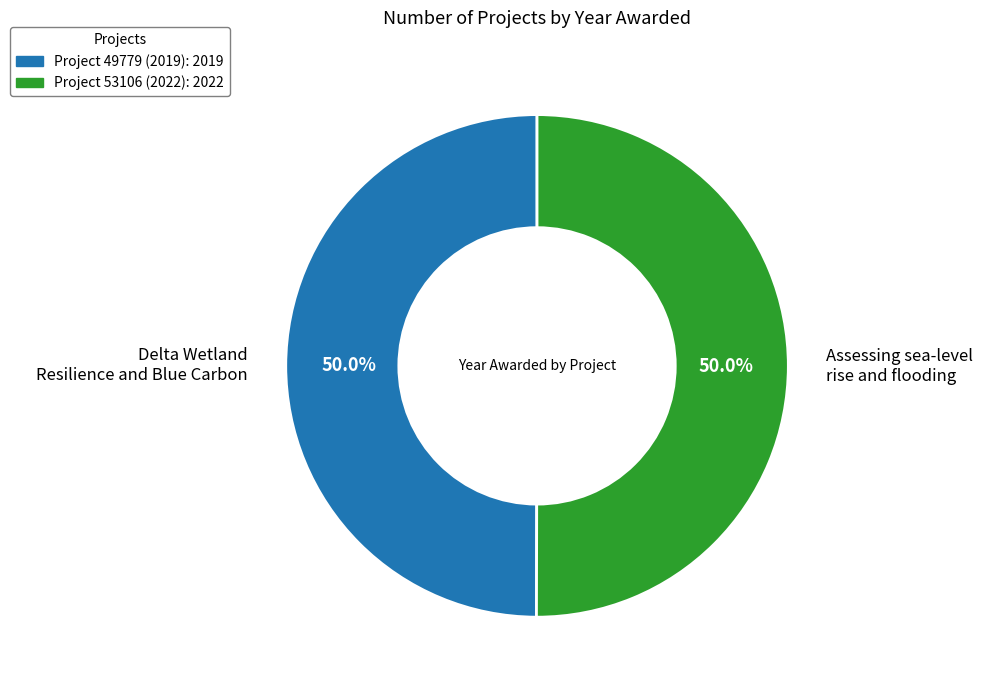

Approximately how many times larger is the value at Project 49779 (2019): 2019 compared to Project 53106 (2022): 2022?

1.0